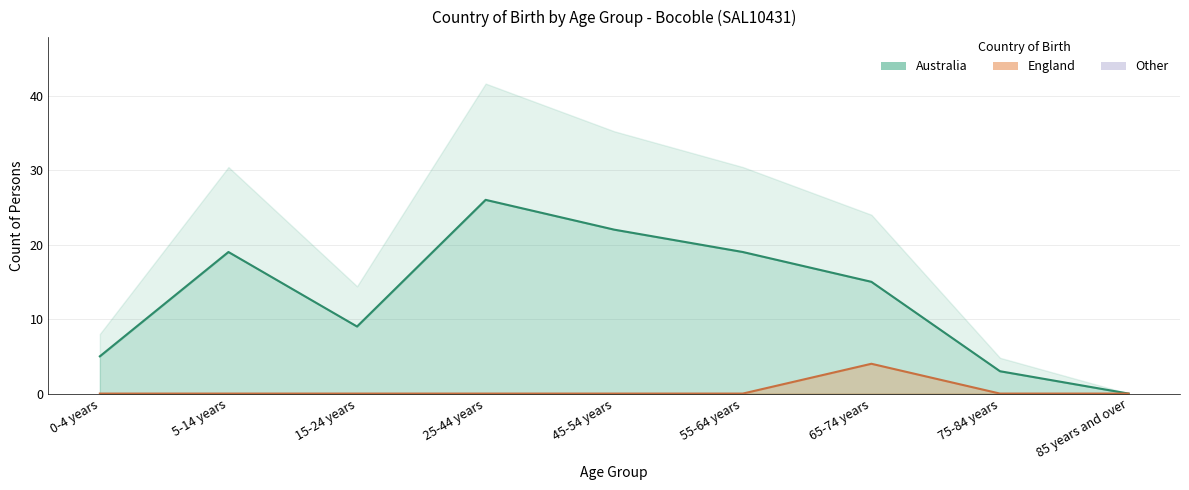

What is the difference between the maximum and minimum values in the Australia series?

26